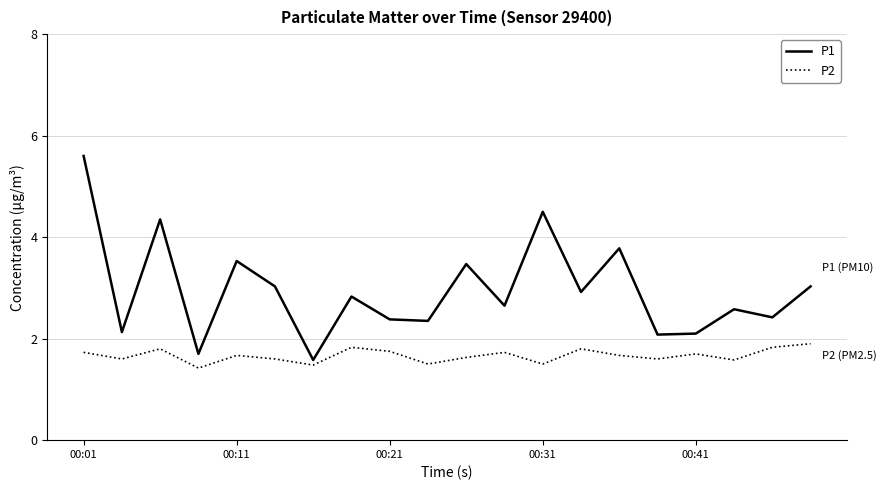

What is the difference between the maximum and second lowest values in the P1 series?

3.9